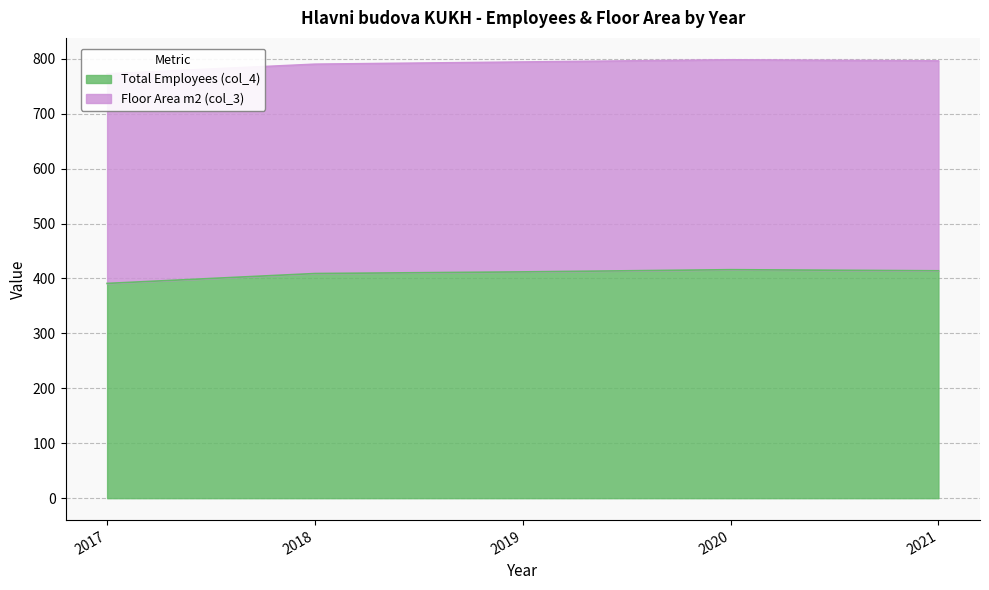

List the labels in order of value, largest first.

2020, 2021, 2019, 2018, 2017